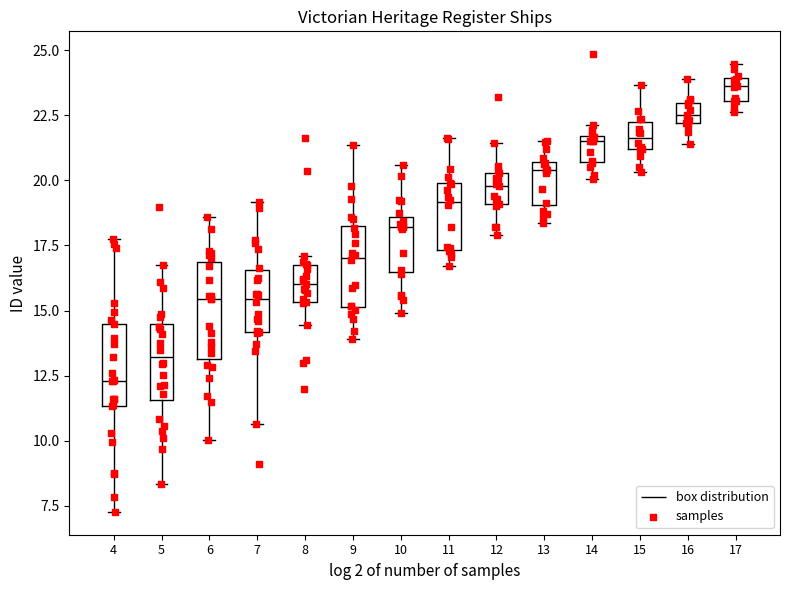

Reading left to right, transcribe this box plot: for each box, give where its median line is, the range the box spans, and where its two whiskers end, as read against the y-axis. The values are not printed on the chart, so give them approximately, as read against the axis.

4: median 12.5, box 11.5 to 14.5, whiskers 7.5 to 17.5
5: median 13.0, box 11.5 to 14.5, whiskers 8.5 to 17.0
6: median 15.5, box 13.0 to 17.0, whiskers 10.0 to 18.5
7: median 15.5, box 14.0 to 16.5, whiskers 10.5 to 19.0
8: median 16.0, box 15.5 to 17.0, whiskers 14.5 to 17.0 (just above the box's upper edge)
9: median 17.0, box 15.0 to 18.5, whiskers 14.0 to 21.5
10: median 18.0, box 16.5 to 18.5, whiskers 15.0 to 20.5
11: median 19.0, box 17.5 to 20.0, whiskers 16.5 to 21.5
12: median 20.0, box 19.0 to 20.5, whiskers 18.0 to 21.5
13: median 20.5 (just below the box's upper edge), box 19.0 to 20.5, whiskers 18.5 to 21.5
14: median 21.5 (just below the box's upper edge), box 20.5 to 21.5, whiskers 20.0 to 22.0
15: median 21.5, box 21.0 to 22.5, whiskers 20.5 to 23.5
16: median 22.5, box 22.0 to 23.0, whiskers 21.5 to 24.0
17: median 23.5, box 23.0 to 24.0, whiskers 22.5 to 24.5